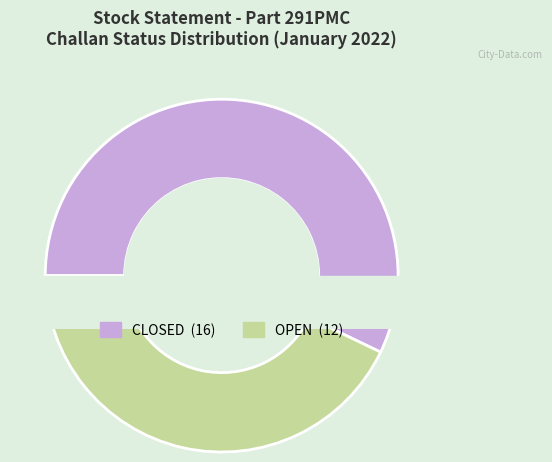

What is the largest slice in the pie chart?

CLOSED